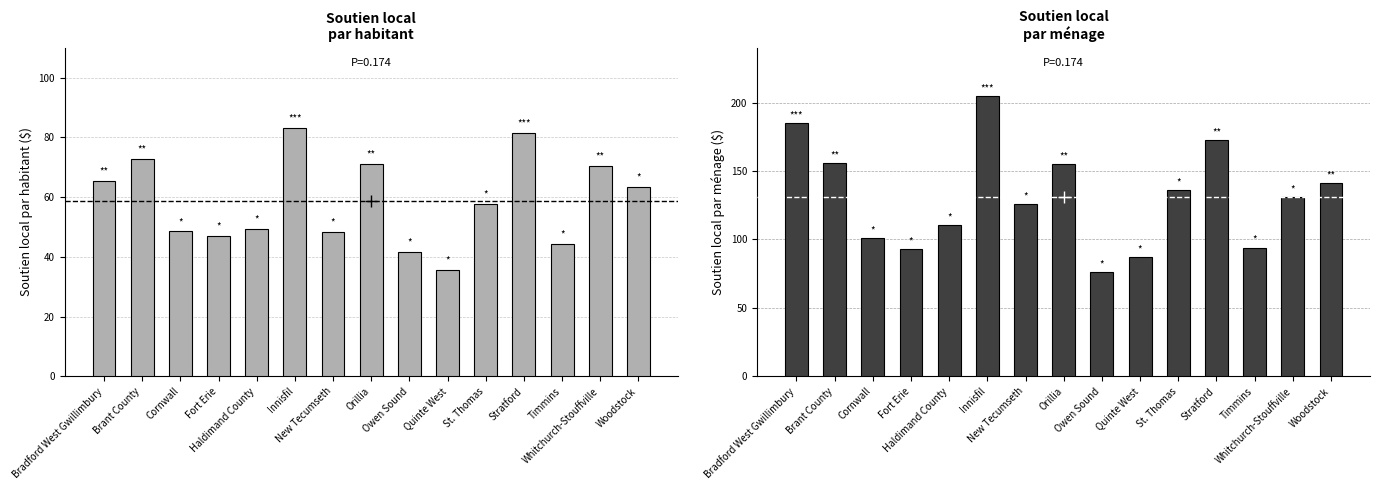

What are all the series names shown in the legend?

Soutien local par habitant, Soutien local par ménage